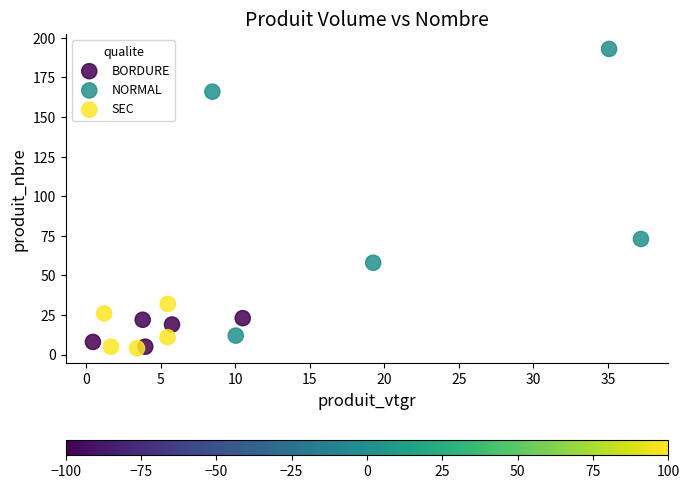

Which series reaches the maximum Y coordinate?

NORMAL